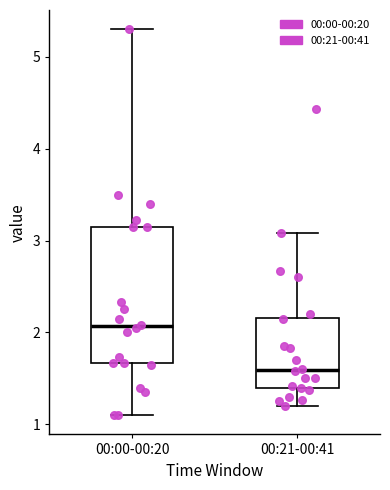

Reading left to right, read every box against the y-axis: the position of its median line, the range the box covers, and the ends of its whiskers. The values are not printed on the chart, so give them approximately, as read against the axis.

00:00-00:20: median 2.1, box 1.7 to 3.2, whiskers 1.1 to 5.3
00:21-00:41: median 1.6, box 1.4 to 2.2, whiskers 1.2 to 3.1